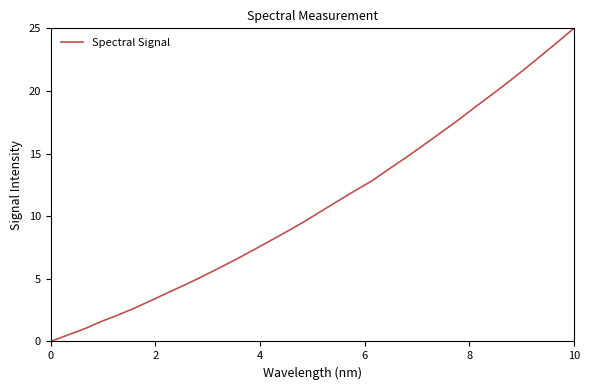

What is the maximum value shown in the chart?

25.0